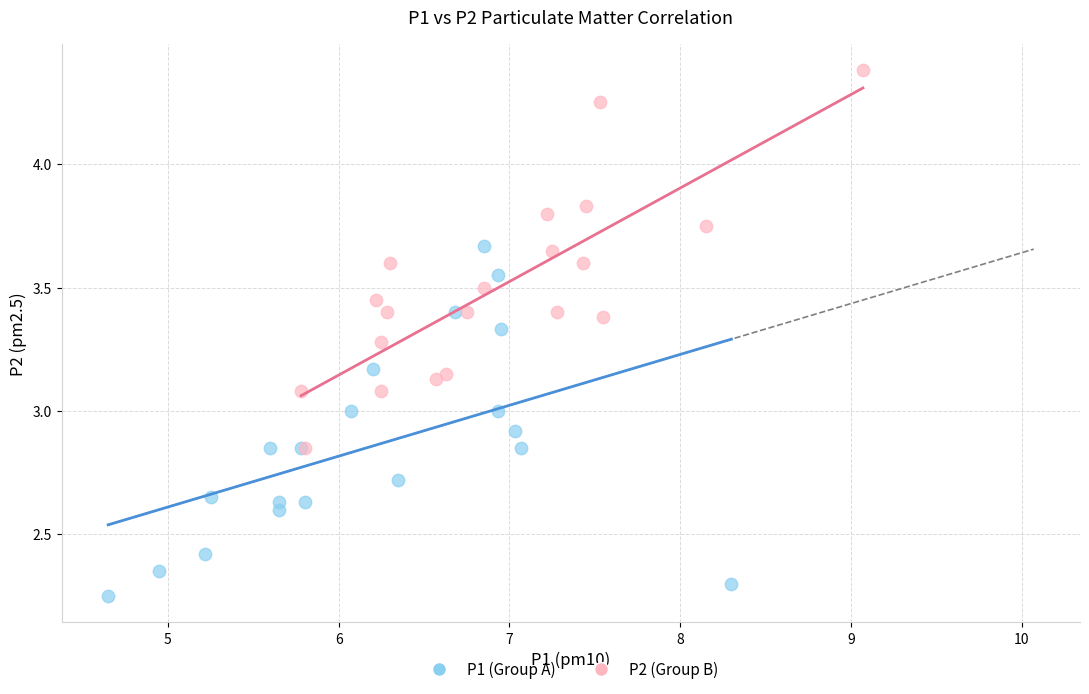

Which series contains the highest Y value?

P2 (Group B)